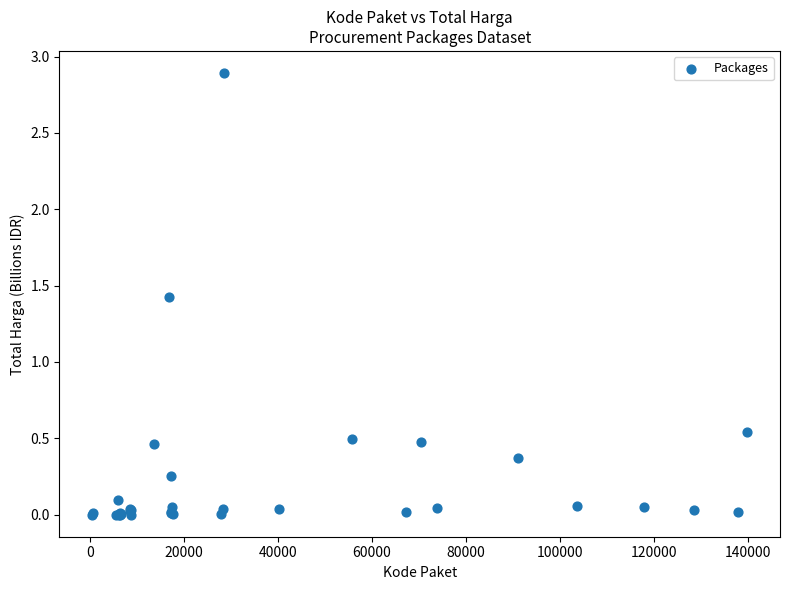

What Y value in the scatter plot is closest to 1?

1.4